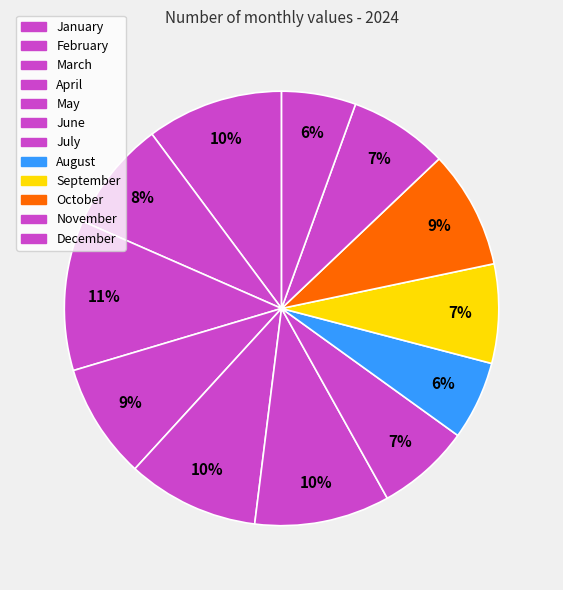

To the nearest percent, what percentage of the pie is October?

9%